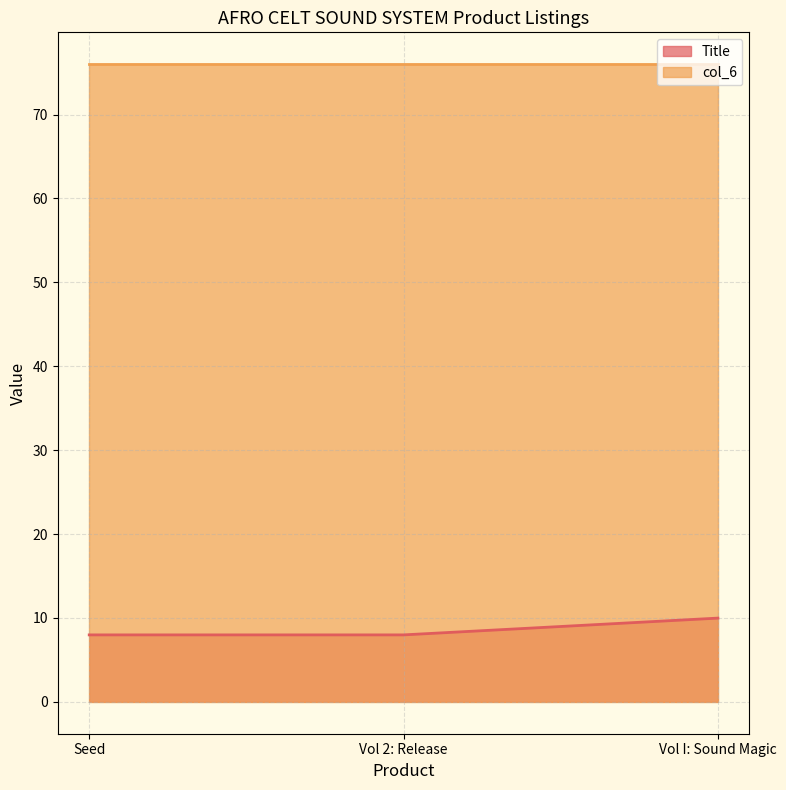

What is the label of the 2nd point from the left?

Vol 2: Release